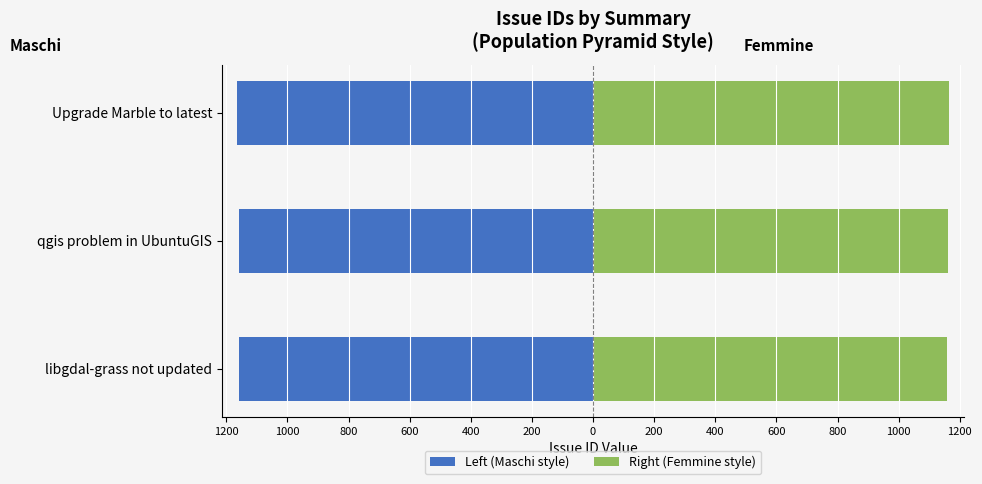

At libgdal-grass not updated, list the series in order from largest to smallest.

Right (Femmine style), Left (Maschi style)